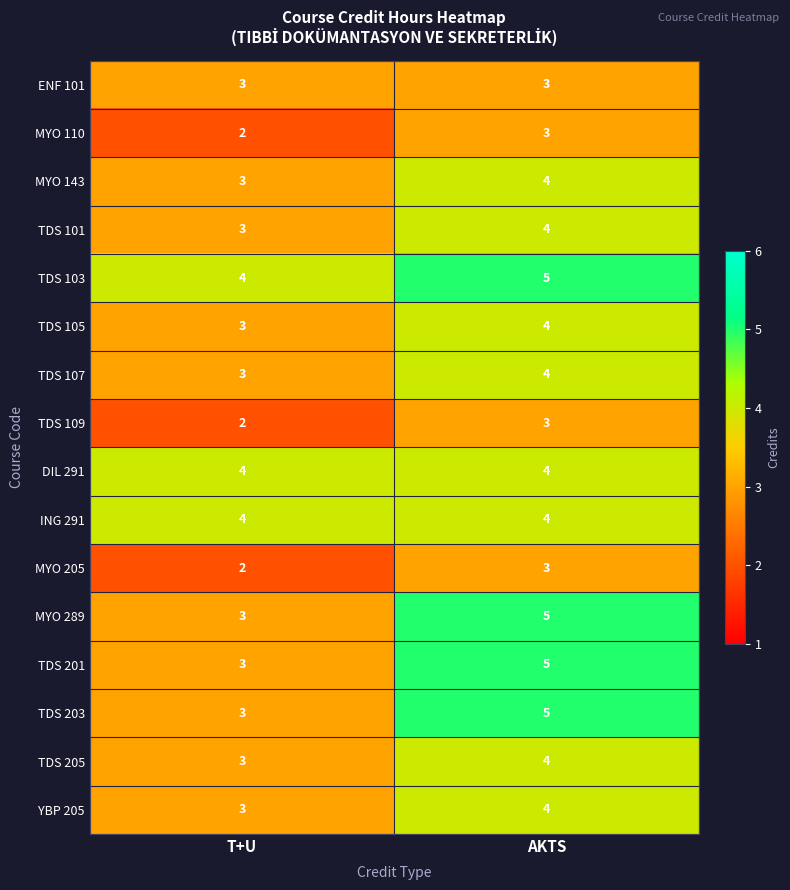

What is the total value across all series at T+U?

48